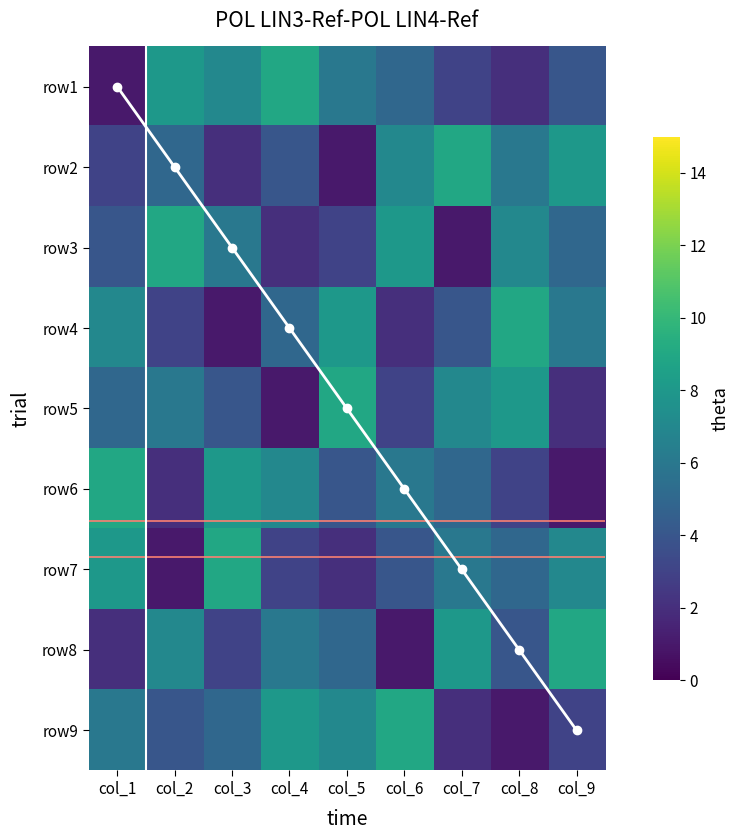

What is the difference between the maximum and minimum values in the row8 series?

8